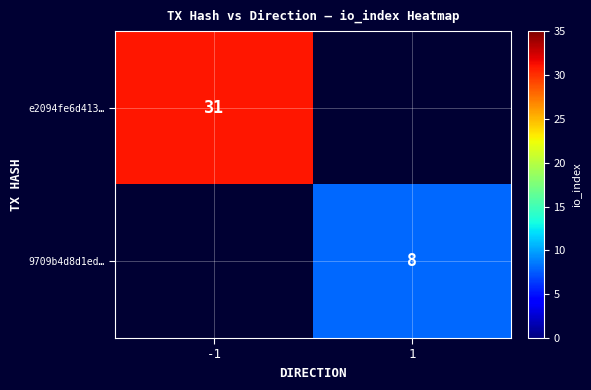

What is the smallest value displayed?

8.0